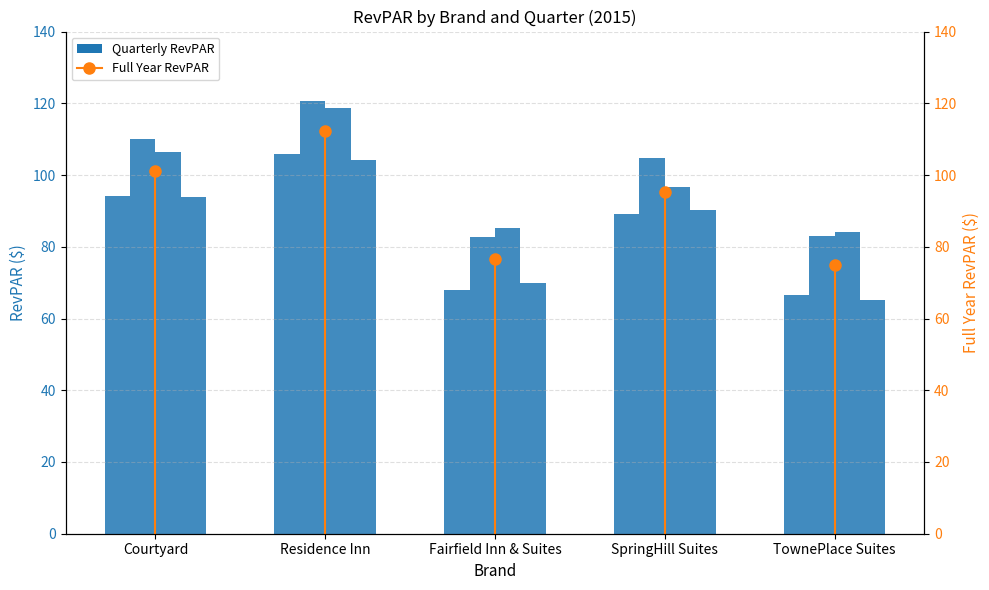

At which category does the chart reach its peak across all series?

Residence Inn